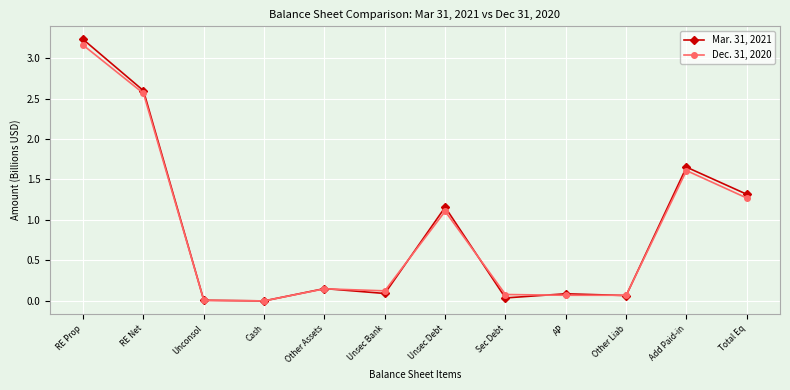

Is this an area chart (filled region under the line)?

No